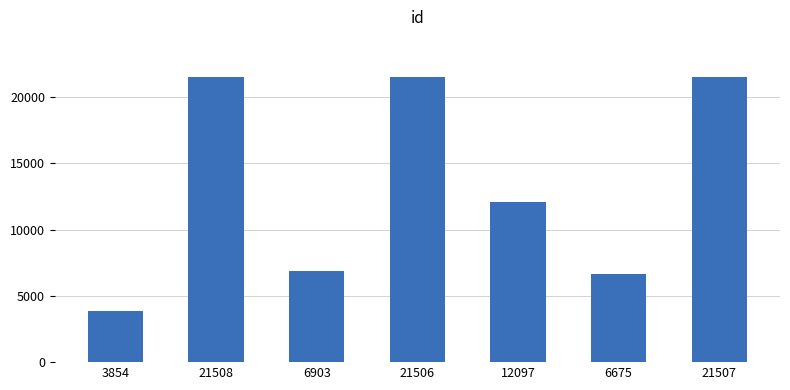

What is the label of the 1st bar from the left?

3854